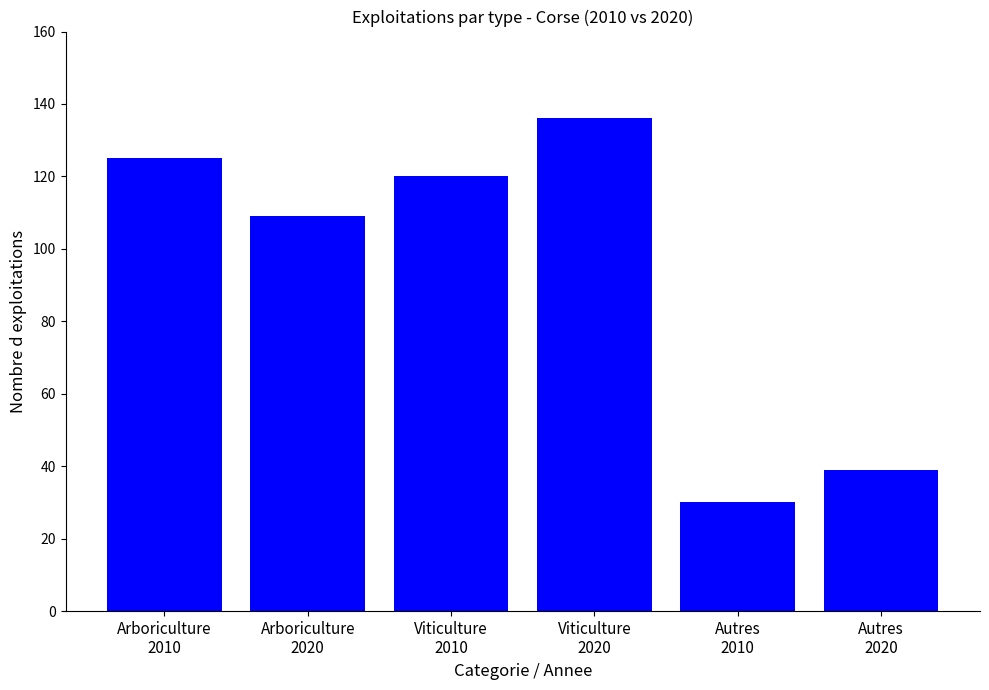

What is the maximum value shown in the chart?

136